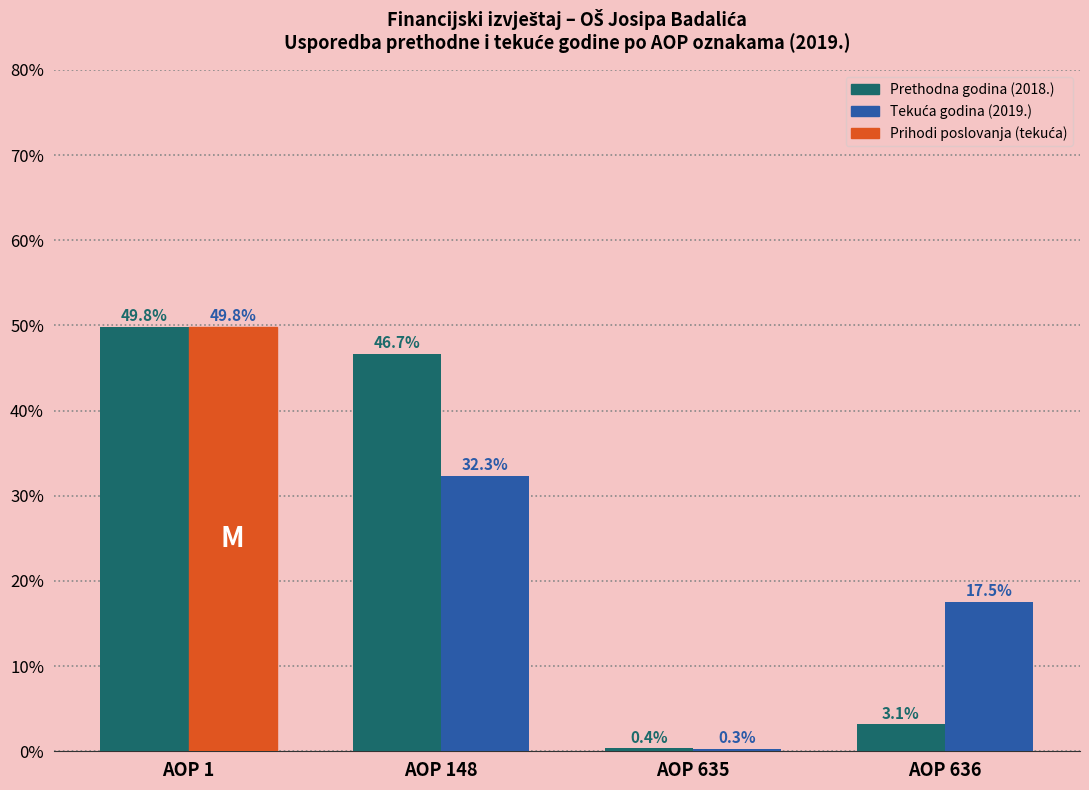

What is the smallest value displayed?

0.3